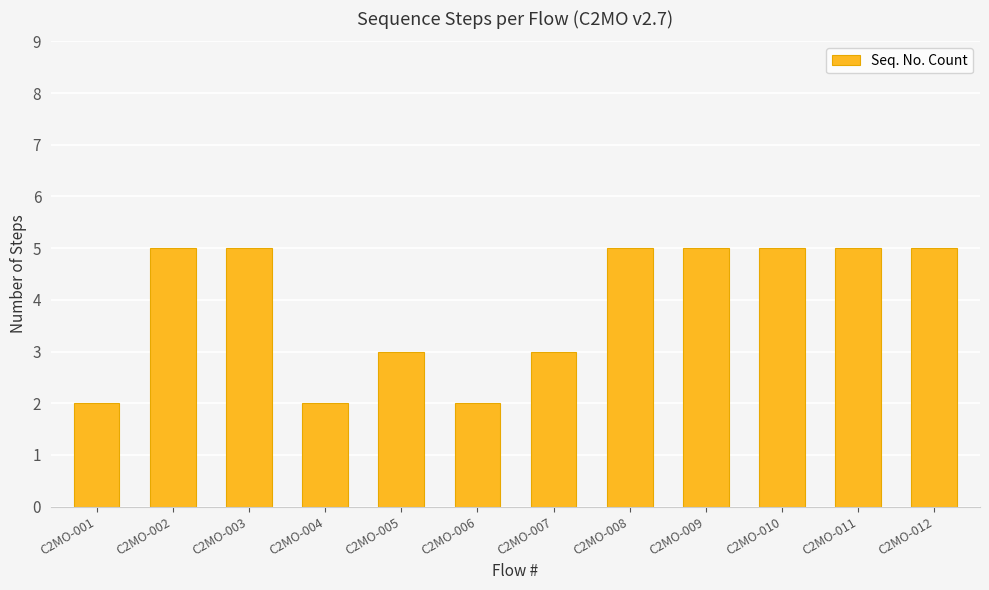

Reading left to right, list all the values displayed in this chart.

2	5	5	2	3	2	3	5	5	5	5	5